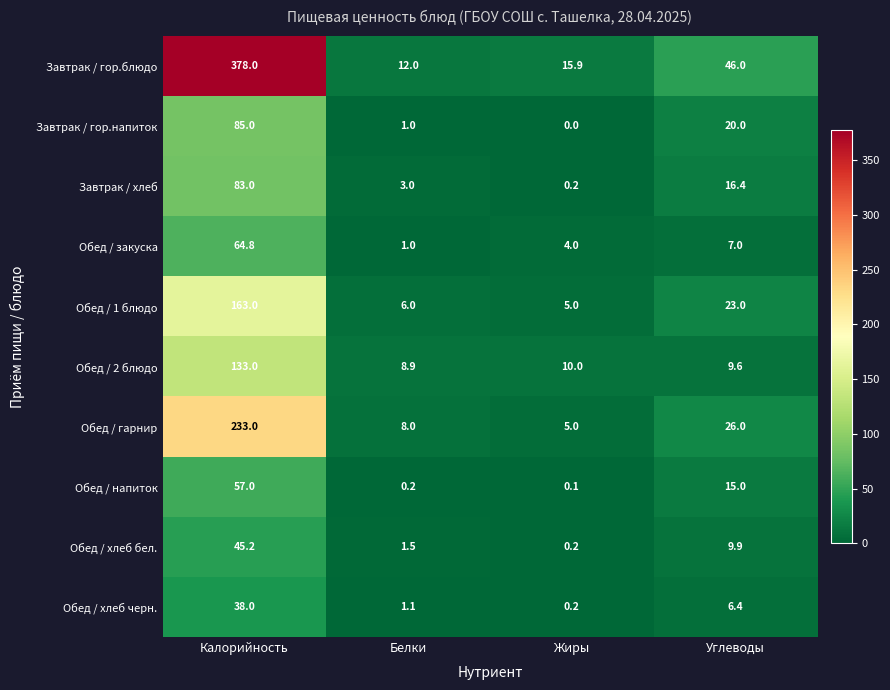

Between Калорийность and Жиры, which series saw the biggest shift?

Завтрак / гор.блюдо